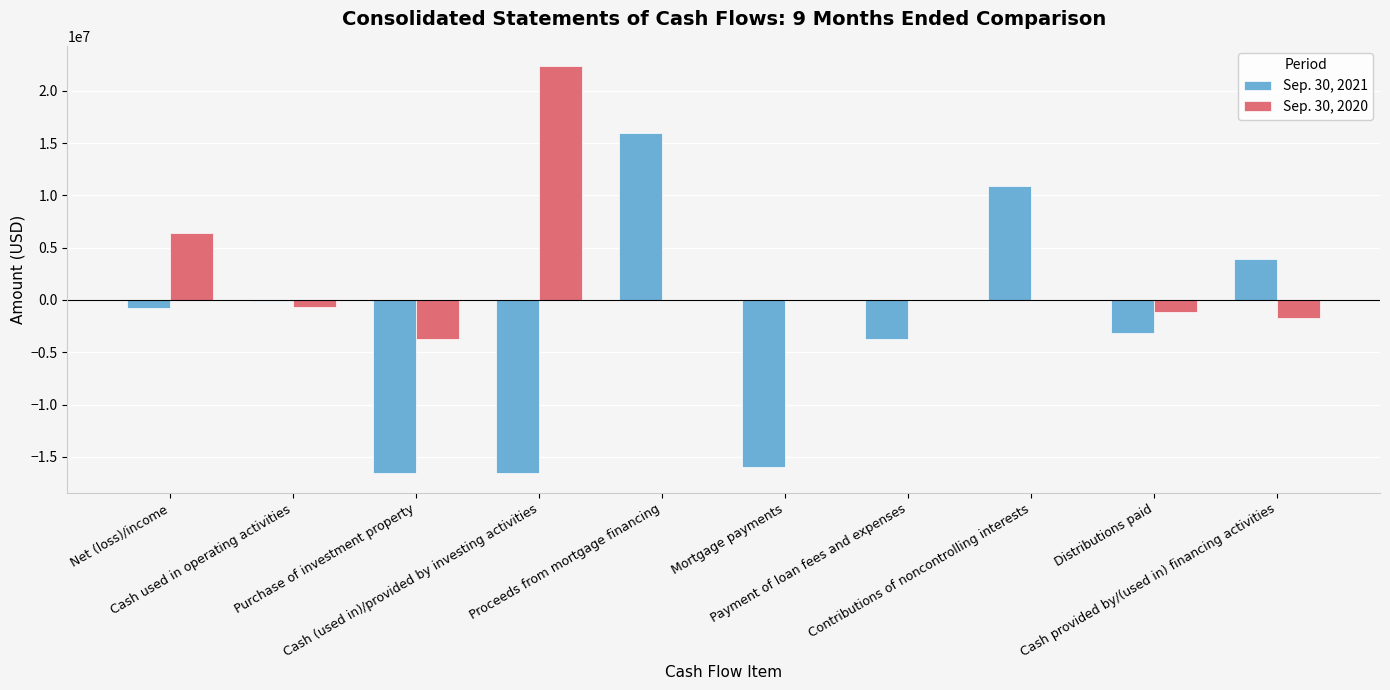

True or false: Sep. 30, 2021 has a value of -3729935 at Payment of loan fees and expenses.

True